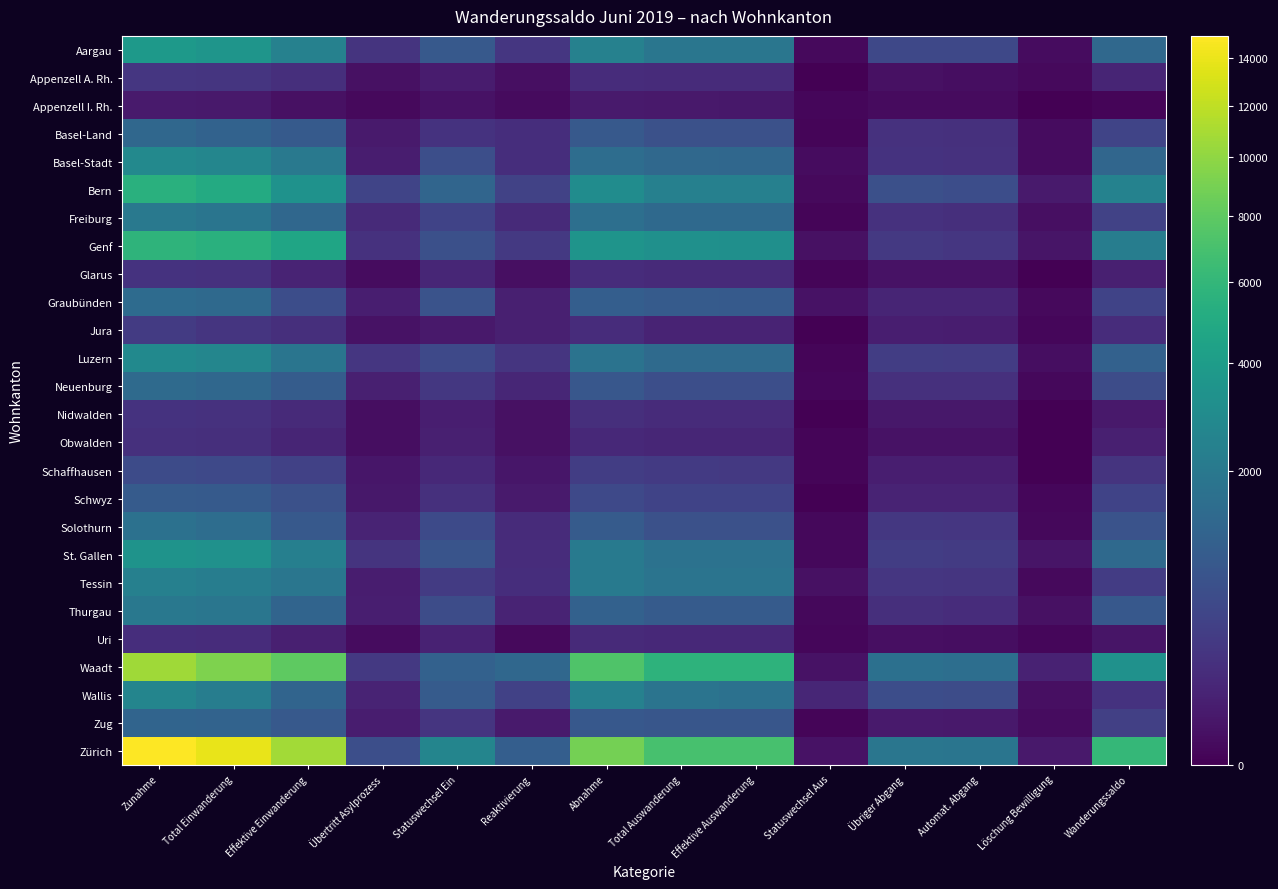

Reading left to right, what are all the values shown in this chart?

Aargau: Zunahme=3769	Total Einwanderung=3526	Effektive Einwanderung=2432	Übertritt Asylprozess=224	Statuswechsel Ein=870	Reaktivierung=243	Abnahme=2406	Total Auswanderung=1894	Effektive Auswanderung=1890	Statuswechsel Aus=4	Übriger Abgang=512	Automat. Abgang=505	Löschung Bewilligung=7	Wanderungssaldo=1363
Appenzell A. Rh.: Zunahme=254	Total Einwanderung=241	Effektive Einwanderung=179	Übertritt Asylprozess=15	Statuswechsel Ein=47	Reaktivierung=13	Abnahme=157	Total Auswanderung=143	Effektive Auswanderung=143	Statuswechsel Aus=0	Übriger Abgang=14	Automat. Abgang=10	Löschung Bewilligung=4	Wanderungssaldo=97
Appenzell I. Rh.: Zunahme=44	Total Einwanderung=38	Effektive Einwanderung=15	Übertritt Asylprozess=4	Statuswechsel Ein=19	Reaktivierung=6	Abnahme=43	Total Auswanderung=37	Effektive Auswanderung=35	Statuswechsel Aus=2	Übriger Abgang=6	Automat. Abgang=6	Löschung Bewilligung=0	Wanderungssaldo=1
Basel-Land: Zunahme=1320	Total Einwanderung=1161	Effektive Einwanderung=914	Übertritt Asylprozess=43	Statuswechsel Ein=204	Reaktivierung=159	Abnahme=885	Total Auswanderung=687	Effektive Auswanderung=686	Statuswechsel Aus=1	Übriger Abgang=198	Automat. Abgang=190	Löschung Bewilligung=8	Wanderungssaldo=435
Basel-Stadt: Zunahme=2830	Total Einwanderung=2670	Effektive Einwanderung=1993	Übertritt Asylprozess=55	Statuswechsel Ein=622	Reaktivierung=160	Abnahme=1542	Total Auswanderung=1332	Effektive Auswanderung=1325	Statuswechsel Aus=7	Übriger Abgang=210	Automat. Abgang=202	Löschung Bewilligung=8	Wanderungssaldo=1288
Bern: Zunahme=5453	Total Einwanderung=5050	Effektive Einwanderung=3352	Übertritt Asylprozess=438	Statuswechsel Ein=1260	Reaktivierung=403	Abnahme=3011	Total Auswanderung=2358	Effektive Auswanderung=2354	Statuswechsel Aus=4	Übriger Abgang=653	Automat. Abgang=609	Löschung Bewilligung=44	Wanderungssaldo=2442
Freiburg: Zunahme=1985	Total Einwanderung=1857	Effektive Einwanderung=1296	Übertritt Asylprozess=132	Statuswechsel Ein=429	Reaktivierung=128	Abnahme=1583	Total Auswanderung=1391	Effektive Auswanderung=1390	Statuswechsel Aus=1	Übriger Abgang=192	Automat. Abgang=180	Löschung Bewilligung=12	Wanderungssaldo=402
Genf: Zunahme=5737	Total Einwanderung=5461	Effektive Einwanderung=4607	Übertritt Asylprozess=193	Statuswechsel Ein=661	Reaktivierung=276	Abnahme=3494	Total Auswanderung=3221	Effektive Auswanderung=3206	Statuswechsel Aus=15	Übriger Abgang=273	Automat. Abgang=249	Löschung Bewilligung=24	Wanderungssaldo=2243
Glarus: Zunahme=215	Total Einwanderung=203	Effektive Einwanderung=88	Übertritt Asylprozess=7	Statuswechsel Ein=108	Reaktivierung=12	Abnahme=150	Total Auswanderung=133	Effektive Auswanderung=132	Statuswechsel Aus=1	Übriger Abgang=17	Automat. Abgang=17	Löschung Bewilligung=0	Wanderungssaldo=65
Graubünden: Zunahme=1461	Total Einwanderung=1391	Effektive Einwanderung=611	Übertritt Asylprozess=63	Statuswechsel Ein=717	Reaktivierung=70	Abnahme=1034	Total Auswanderung=934	Effektive Auswanderung=915	Statuswechsel Aus=19	Übriger Abgang=100	Automat. Abgang=95	Löschung Bewilligung=5	Wanderungssaldo=427
Jura: Zunahme=305	Total Einwanderung=237	Effektive Einwanderung=179	Übertritt Asylprozess=17	Statuswechsel Ein=41	Reaktivierung=68	Abnahme=152	Total Auswanderung=93	Effektive Auswanderung=93	Statuswechsel Aus=0	Übriger Abgang=59	Automat. Abgang=57	Löschung Bewilligung=2	Wanderungssaldo=153
Luzern: Zunahme=2870	Total Einwanderung=2633	Effektive Einwanderung=1857	Übertritt Asylprozess=244	Statuswechsel Ein=532	Reaktivierung=237	Abnahme=1751	Total Auswanderung=1415	Effektive Auswanderung=1414	Statuswechsel Aus=1	Übriger Abgang=336	Automat. Abgang=325	Löschung Bewilligung=11	Wanderungssaldo=1119
Neuenburg: Zunahme=1412	Total Einwanderung=1307	Effektive Einwanderung=974	Übertritt Asylprozess=70	Statuswechsel Ein=263	Reaktivierung=105	Abnahme=827	Total Auswanderung=641	Effektive Auswanderung=639	Statuswechsel Aus=2	Übriger Abgang=186	Automat. Abgang=183	Löschung Bewilligung=3	Wanderungssaldo=585
Nidwalden: Zunahme=213	Total Einwanderung=199	Effektive Einwanderung=131	Übertritt Asylprozess=10	Statuswechsel Ein=58	Reaktivierung=14	Abnahme=173	Total Auswanderung=139	Effektive Auswanderung=139	Statuswechsel Aus=0	Übriger Abgang=34	Automat. Abgang=34	Löschung Bewilligung=0	Wanderungssaldo=40
Obwalden: Zunahme=190	Total Einwanderung=175	Effektive Einwanderung=98	Übertritt Asylprozess=10	Statuswechsel Ein=67	Reaktivierung=15	Abnahme=125	Total Auswanderung=108	Effektive Auswanderung=107	Statuswechsel Aus=1	Übriger Abgang=17	Automat. Abgang=17	Löschung Bewilligung=0	Wanderungssaldo=65
Schaffhausen: Zunahme=562	Total Einwanderung=532	Effektive Einwanderung=385	Übertritt Asylprozess=28	Statuswechsel Ein=119	Reaktivierung=30	Abnahme=343	Total Auswanderung=285	Effektive Auswanderung=284	Statuswechsel Aus=1	Übriger Abgang=58	Automat. Abgang=58	Löschung Bewilligung=0	Wanderungssaldo=219
Schwyz: Zunahme=943	Total Einwanderung=901	Effektive Einwanderung=678	Übertritt Asylprozess=36	Statuswechsel Ein=187	Reaktivierung=42	Abnahme=522	Total Auswanderung=431	Effektive Auswanderung=431	Statuswechsel Aus=0	Übriger Abgang=91	Automat. Abgang=89	Löschung Bewilligung=2	Wanderungssaldo=421
Solothurn: Zunahme=1667	Total Einwanderung=1522	Effektive Einwanderung=891	Übertritt Asylprozess=90	Statuswechsel Ein=541	Reaktivierung=145	Abnahme=934	Total Auswanderung=676	Effektive Auswanderung=673	Statuswechsel Aus=3	Übriger Abgang=258	Automat. Abgang=255	Löschung Bewilligung=3	Wanderungssaldo=733
St. Gallen: Zunahme=3435	Total Einwanderung=3284	Effektive Einwanderung=2320	Übertritt Asylprozess=217	Statuswechsel Ein=747	Reaktivierung=151	Abnahme=2051	Total Auswanderung=1716	Effektive Auswanderung=1713	Statuswechsel Aus=3	Übriger Abgang=335	Automat. Abgang=309	Löschung Bewilligung=26	Wanderungssaldo=1384
Tessin: Zunahme=2384	Total Einwanderung=2219	Effektive Einwanderung=1860	Übertritt Asylprozess=53	Statuswechsel Ein=306	Reaktivierung=165	Abnahme=2058	Total Auswanderung=1812	Effektive Auswanderung=1796	Statuswechsel Aus=16	Übriger Abgang=246	Automat. Abgang=241	Löschung Bewilligung=5	Wanderungssaldo=326
Thurgau: Zunahme=1961	Total Einwanderung=1875	Effektive Einwanderung=1225	Übertritt Asylprozess=62	Statuswechsel Ein=588	Reaktivierung=86	Abnahme=1101	Total Auswanderung=931	Effektive Auswanderung=928	Statuswechsel Aus=3	Übriger Abgang=170	Automat. Abgang=156	Löschung Bewilligung=14	Wanderungssaldo=860
Uri: Zunahme=159	Total Einwanderung=155	Effektive Einwanderung=67	Übertritt Asylprozess=7	Statuswechsel Ein=81	Reaktivierung=4	Abnahme=135	Total Auswanderung=123	Effektive Auswanderung=121	Statuswechsel Aus=2	Übriger Abgang=12	Automat. Abgang=10	Löschung Bewilligung=2	Wanderungssaldo=24
Waadt: Zunahme=10659	Total Einwanderung=9339	Effektive Einwanderung=7955	Übertritt Asylprozess=283	Statuswechsel Ein=1101	Reaktivierung=1320	Abnahme=7370	Total Auswanderung=5724	Effektive Auswanderung=5707	Statuswechsel Aus=17	Übriger Abgang=1646	Automat. Abgang=1564	Löschung Bewilligung=82	Wanderungssaldo=3289
Wallis: Zunahme=2613	Total Einwanderung=2221	Effektive Einwanderung=1203	Übertritt Asylprozess=89	Statuswechsel Ein=929	Reaktivierung=392	Abnahme=2408	Total Auswanderung=1799	Effektive Auswanderung=1690	Statuswechsel Aus=109	Übriger Abgang=609	Automat. Abgang=596	Löschung Bewilligung=13	Wanderungssaldo=205
Zug: Zunahme=1212	Total Einwanderung=1170	Effektive Einwanderung=881	Übertritt Asylprozess=53	Statuswechsel Ein=236	Reaktivierung=42	Abnahme=845	Total Auswanderung=801	Effektive Auswanderung=800	Statuswechsel Aus=1	Übriger Abgang=44	Automat. Abgang=37	Löschung Bewilligung=7	Wanderungssaldo=367
Zürich: Zunahme=15001	Total Einwanderung=13966	Effektive Einwanderung=10747	Übertritt Asylprozess=621	Statuswechsel Ein=2598	Reaktivierung=1035	Abnahme=8882	Total Auswanderung=7008	Effektive Auswanderung=6989	Statuswechsel Aus=19	Übriger Abgang=1874	Automat. Abgang=1837	Löschung Bewilligung=37	Wanderungssaldo=6119